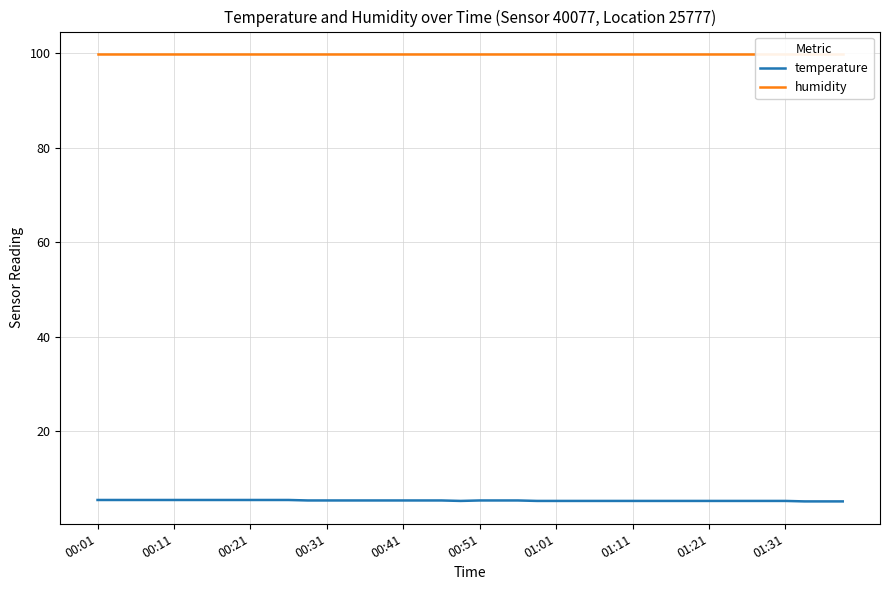

Which series has the widest spread of values?

temperature